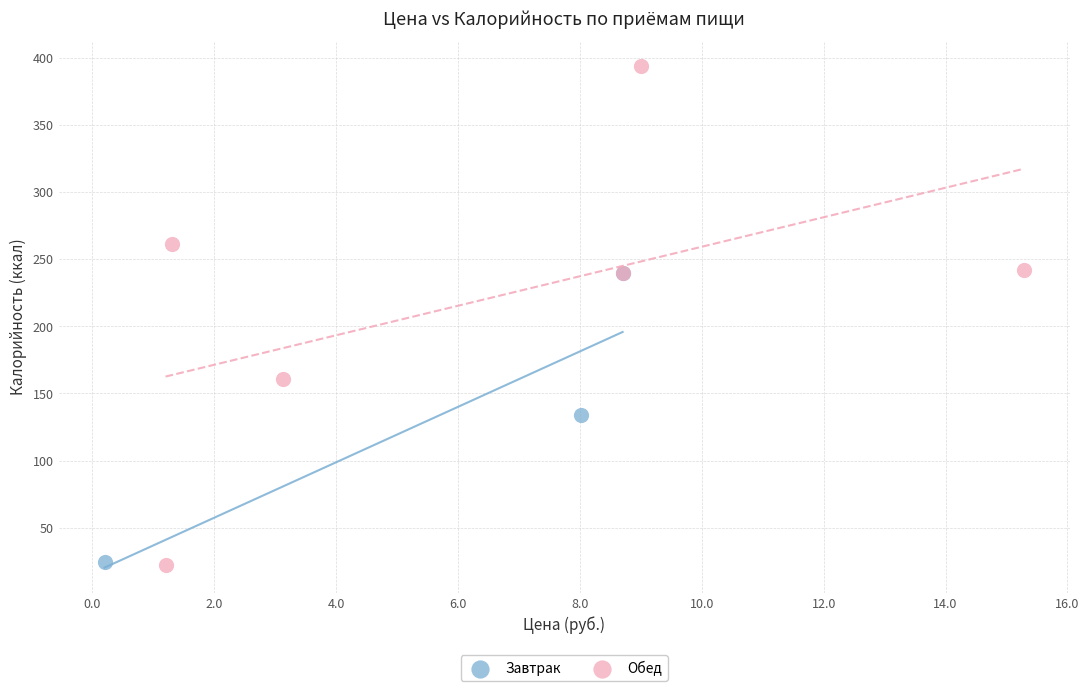

Which series contains the highest Y value?

Обед